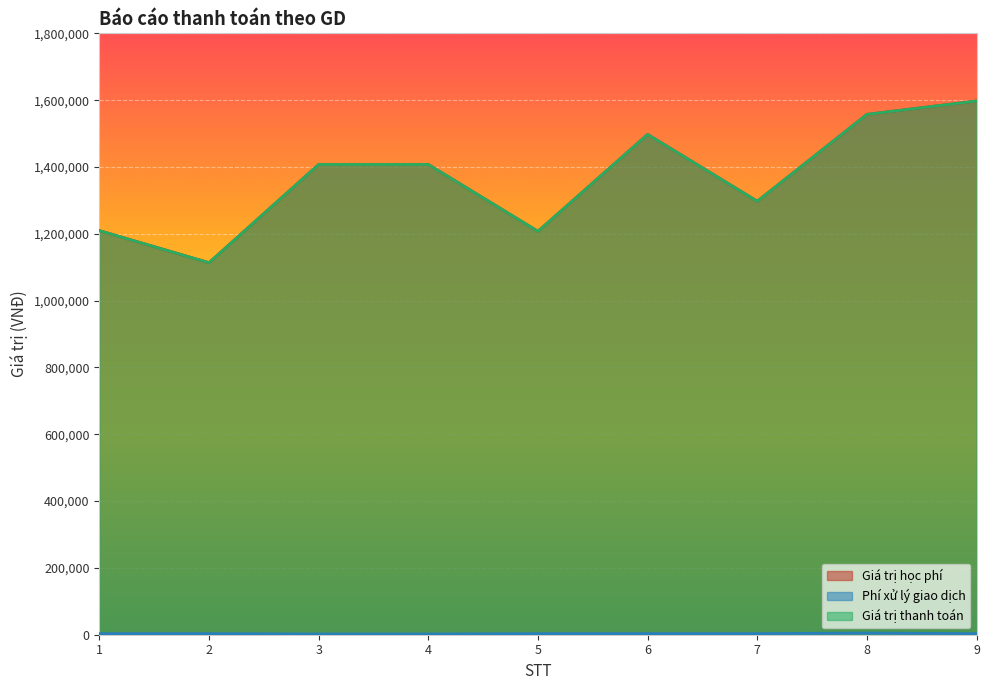

What is the greatest value displayed?

1597500